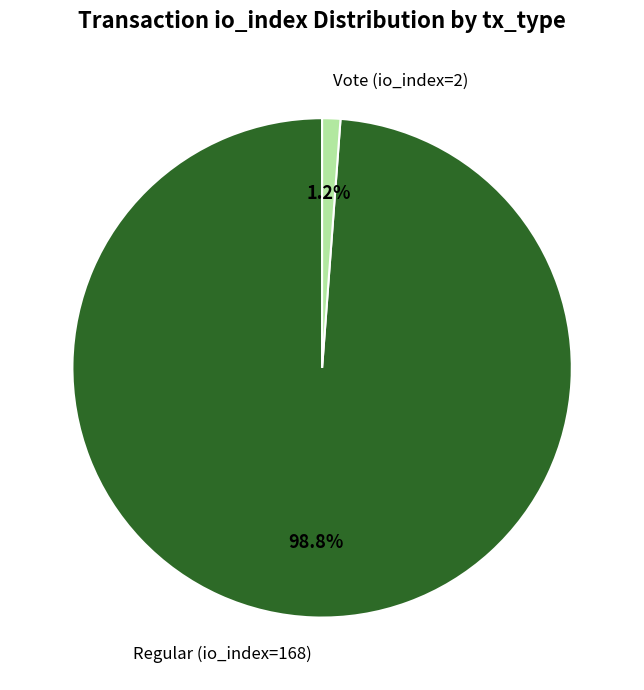

How many slices are in this pie chart?

2